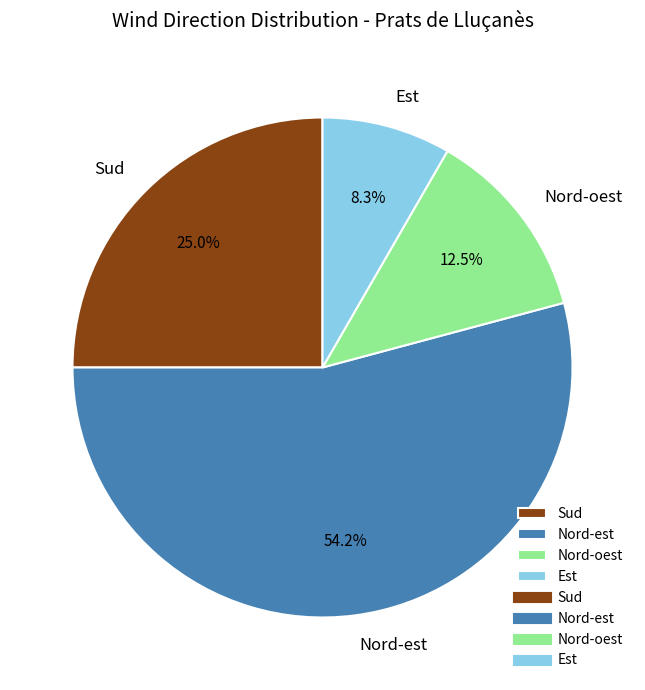

What is the majority slice?

Nord-est